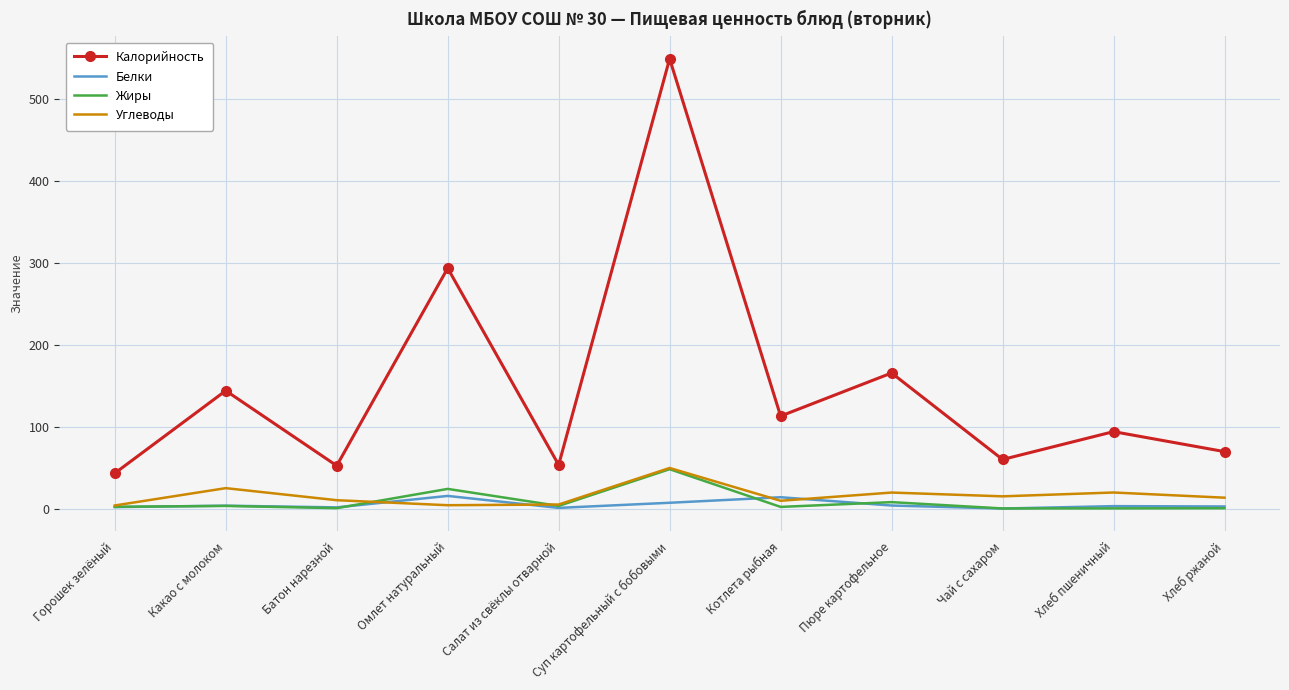

True or false: Белки and Калорийность cross at least once.

False